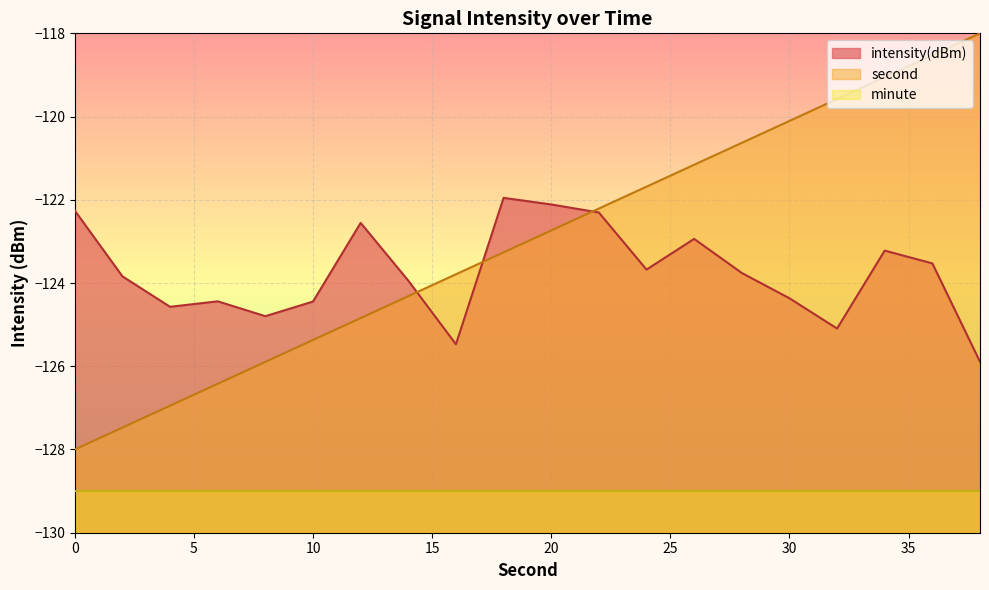

After their last crossing, which series has the higher values: second or intensity(dBm)?

second